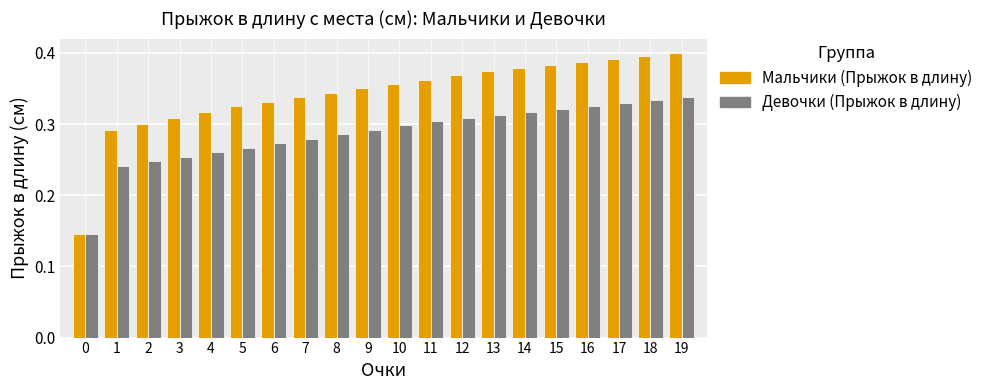

True or false: Мальчики (Прыжок в длину) has a value of 0.1 at 18.

False